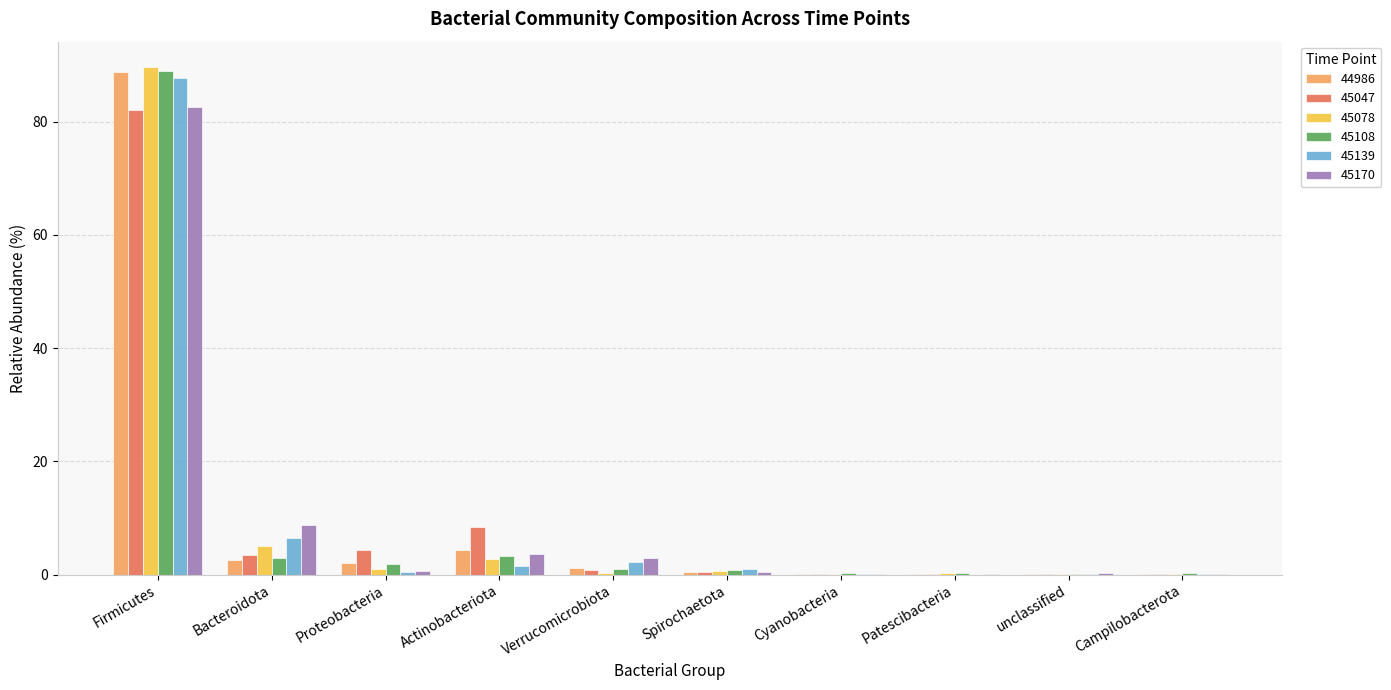

At which label does 45078 reach its peak?

Firmicutes